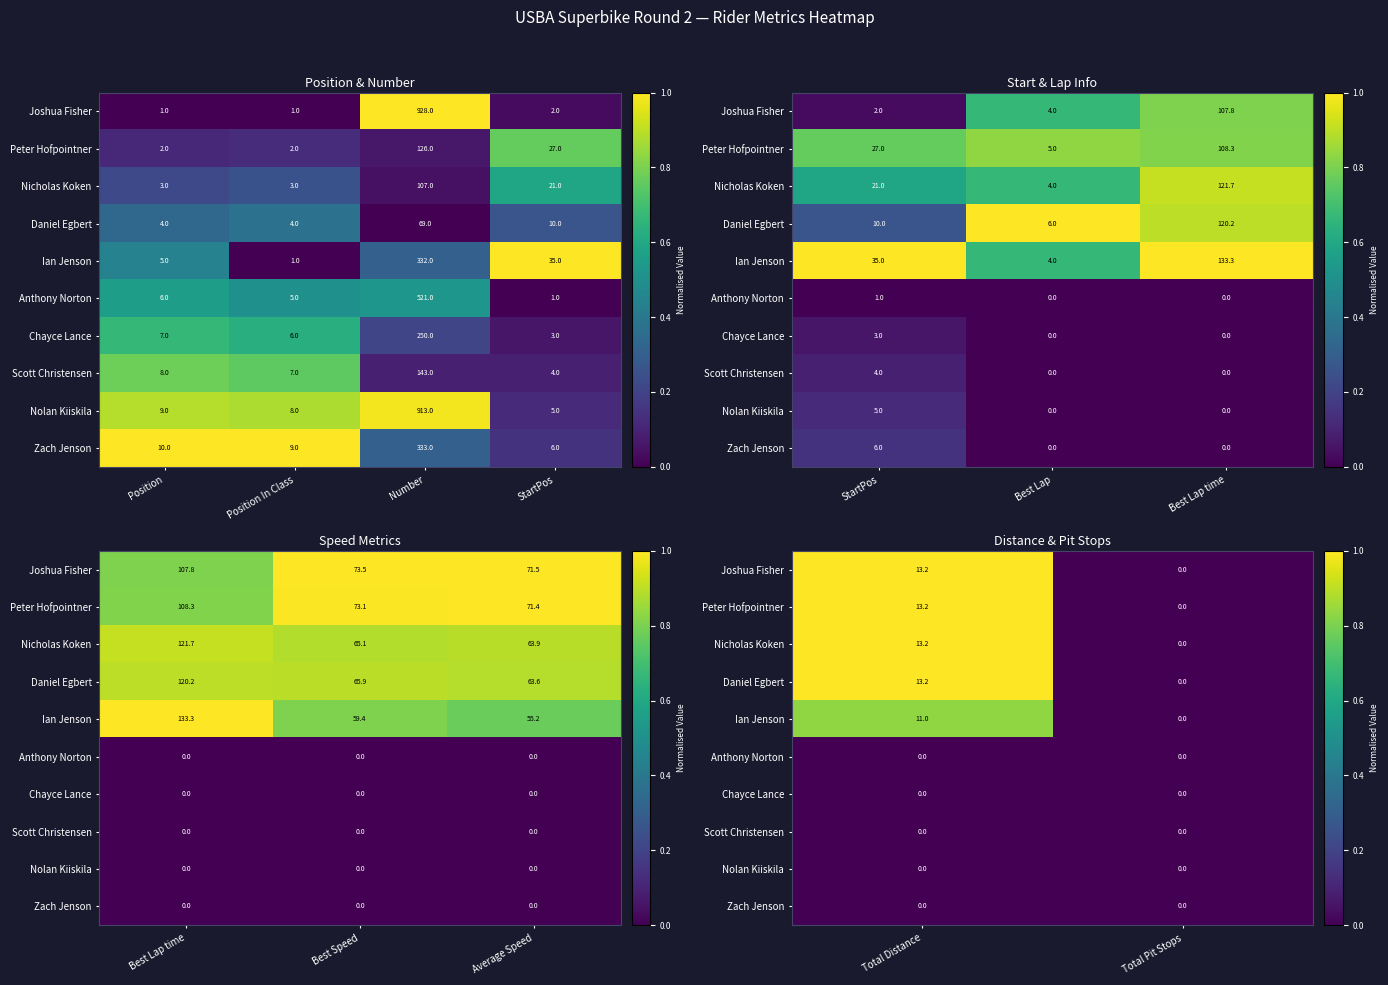

How many data points does each series have?

2